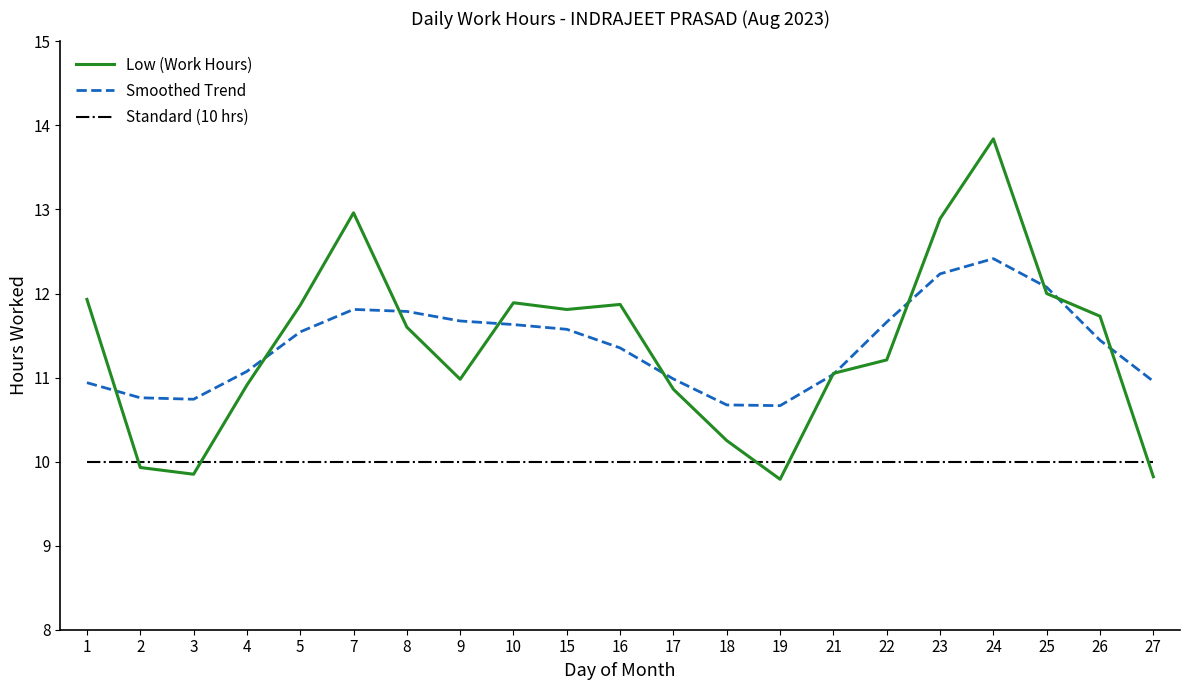

True or false: Smoothed Trend and Standard (10 hrs) cross at least once.

False